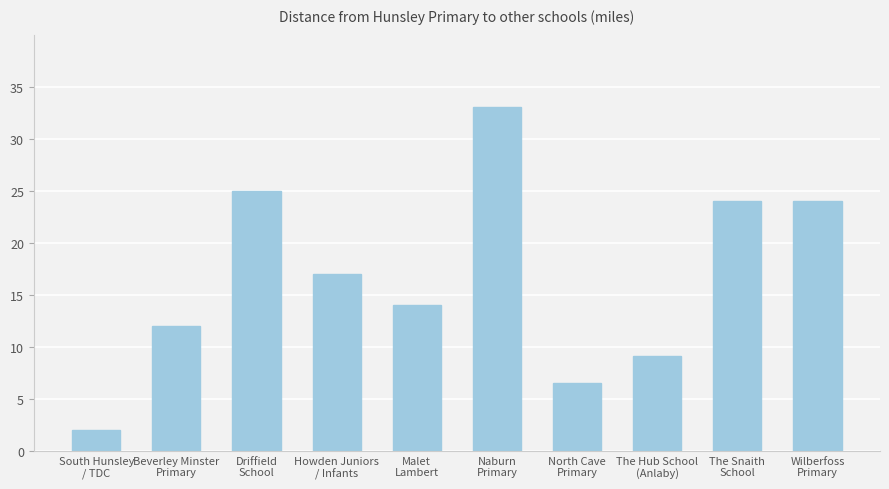

Read the value at The Hub School
(Anlaby).

9.1